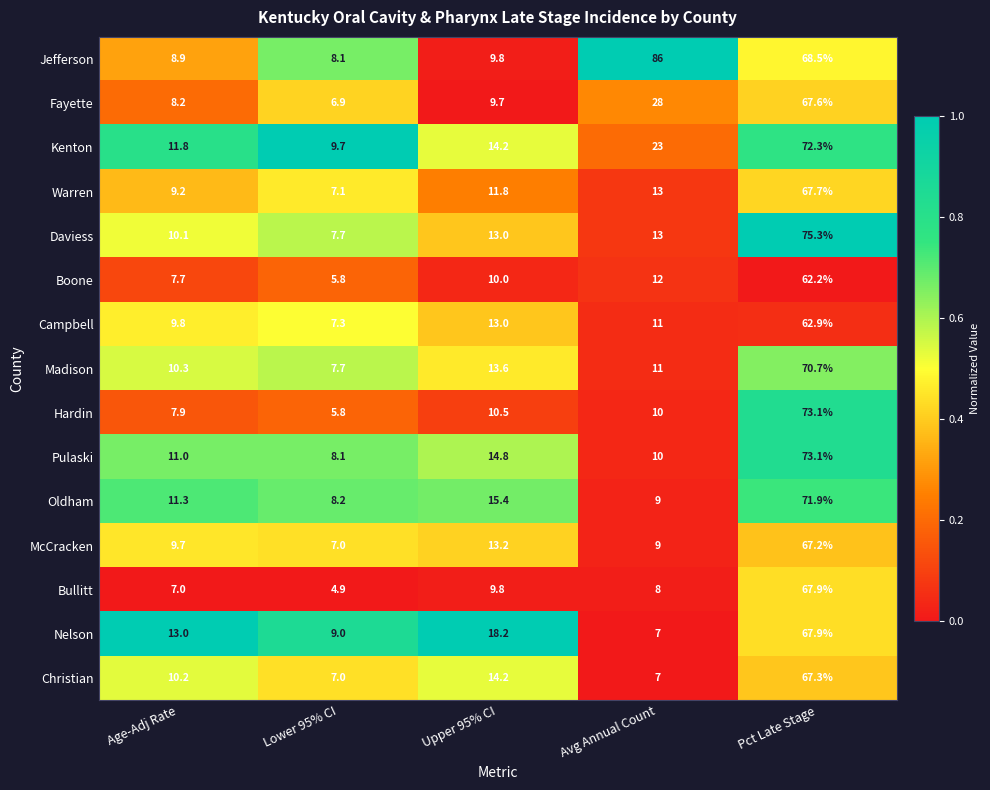

What is the sum of all Christian values?

105.7